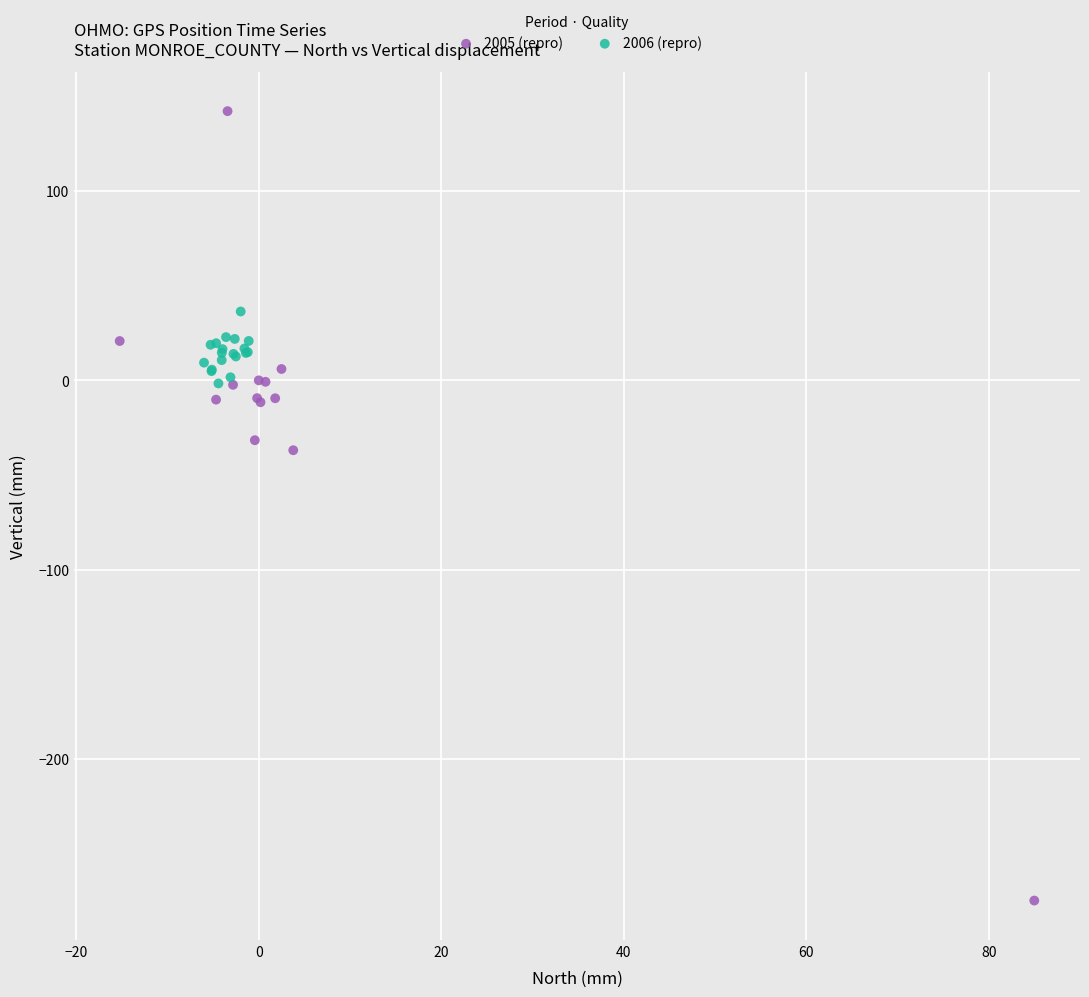

Which series has the widest spread of Y values?

2005 (repro)